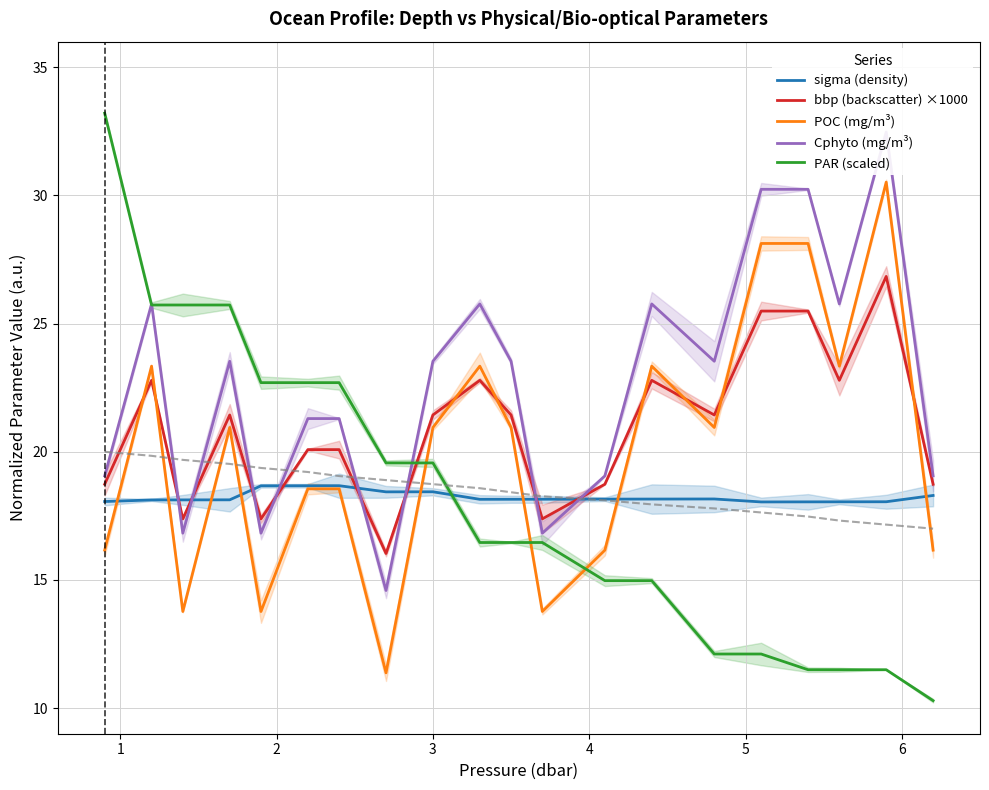

What is the minimum value for PAR (scaled)?

10.3